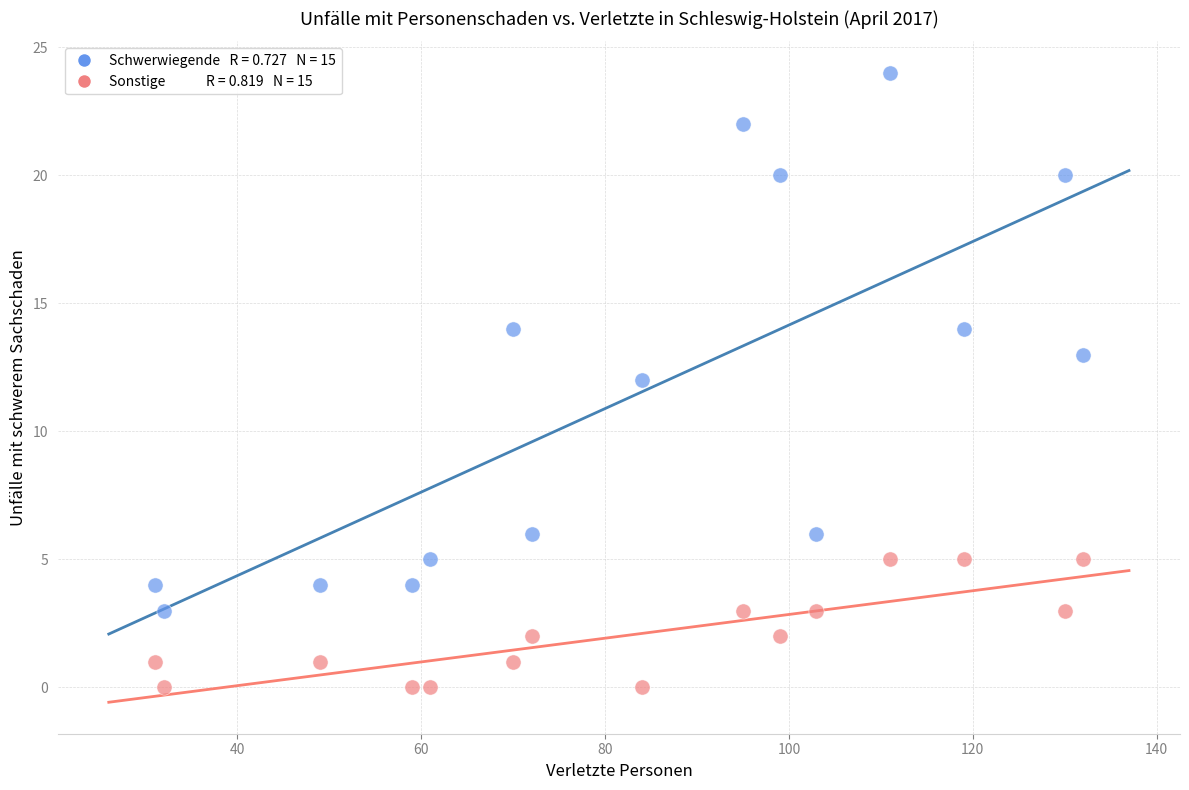

Across all data points, what is the range of X values (max minus min)?

101